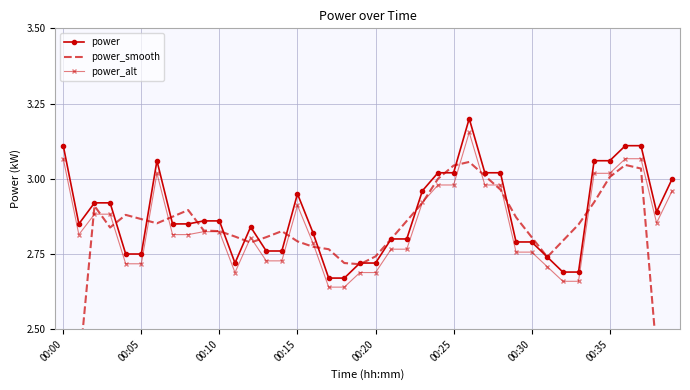

At 19, list the series in order from largest to smallest.

power, power_smooth, power_alt